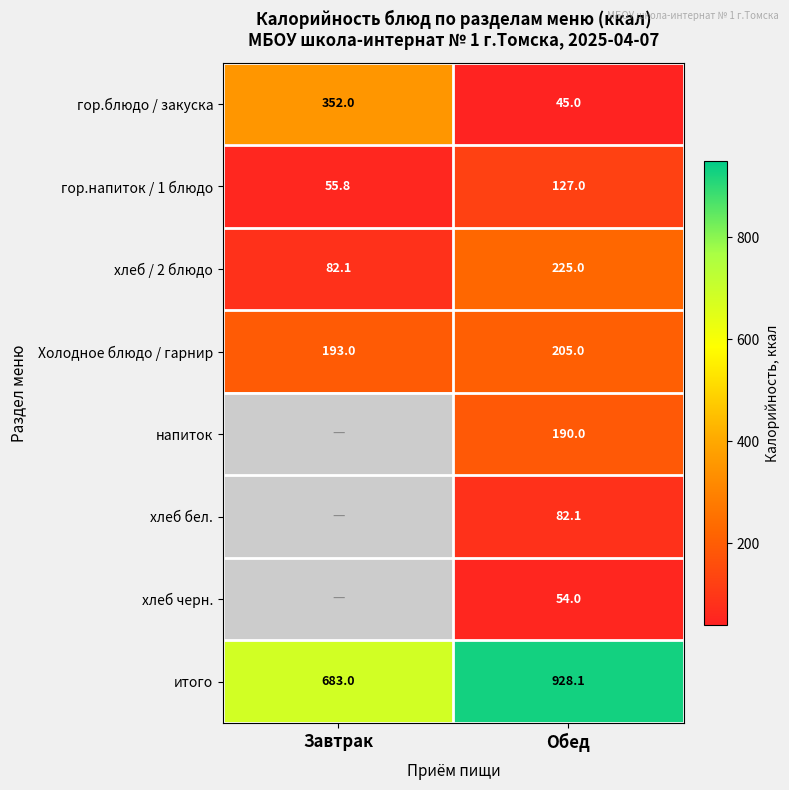

The хлеб бел. series shows 82.1 at Обед. True or false?

True